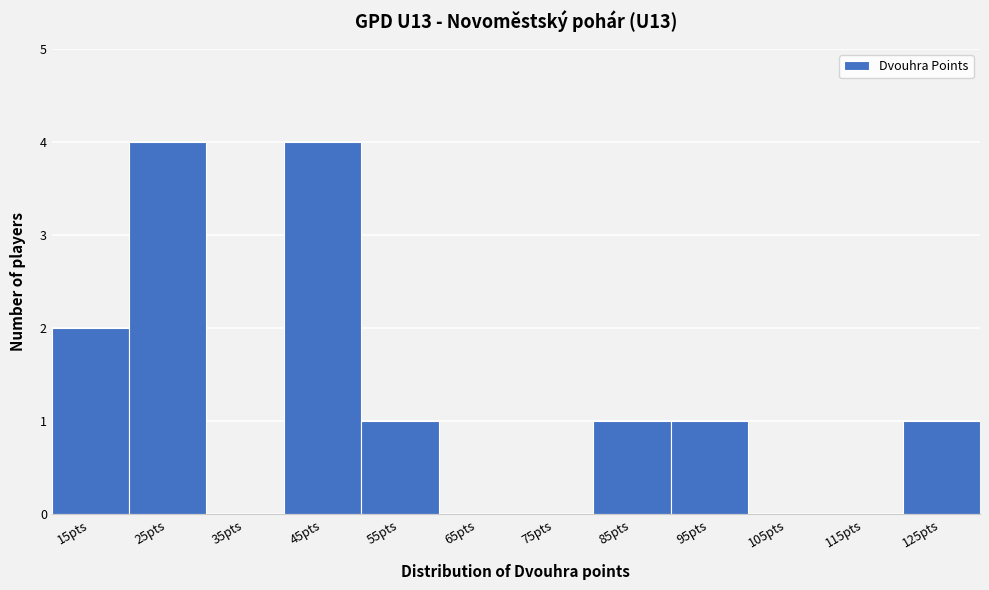

Reading left to right, what are all the values shown in this chart?

15pts=2	25pts=4	35pts=0	45pts=4	55pts=1	65pts=0	75pts=0	85pts=1	95pts=1	105pts=0	115pts=0	125pts=1